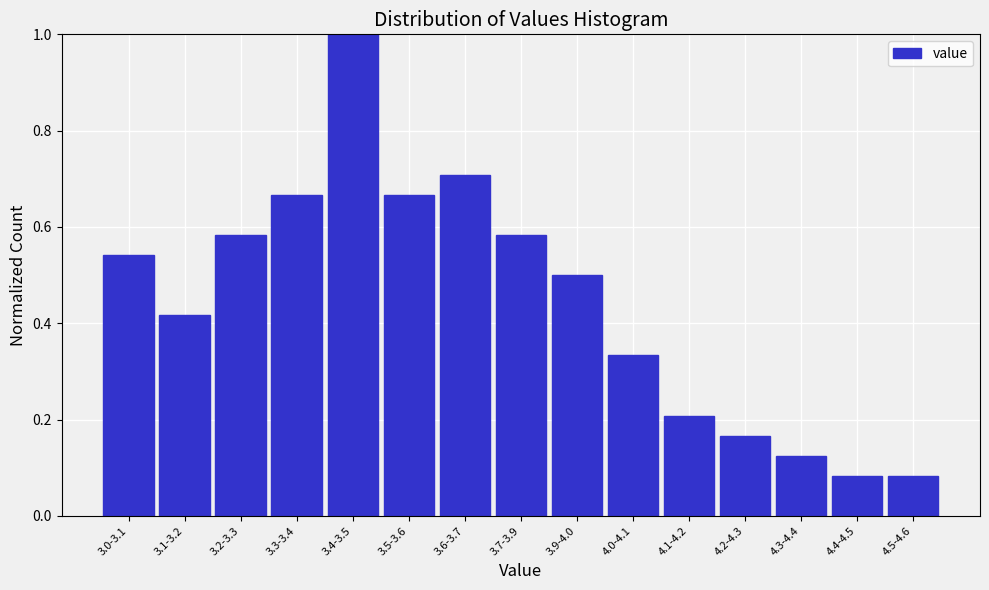

What is the label of the 4th bar from the left?

3.3-3.4